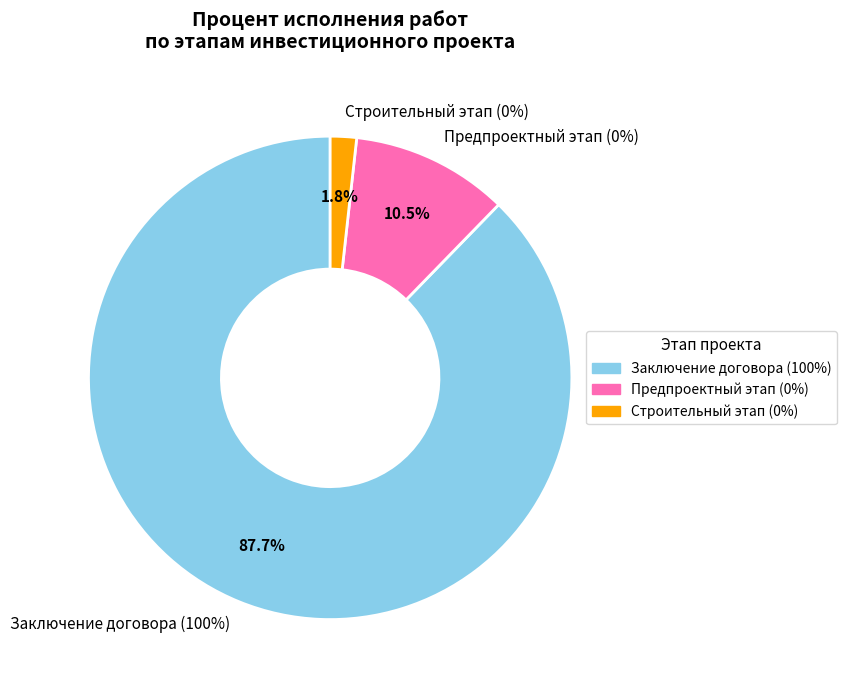

Which has a higher value, Заключение договора на выполнение строительно-монтажных работ or Предпроектный и проектный этап?

Заключение договора на выполнение строительно-монтажных работ